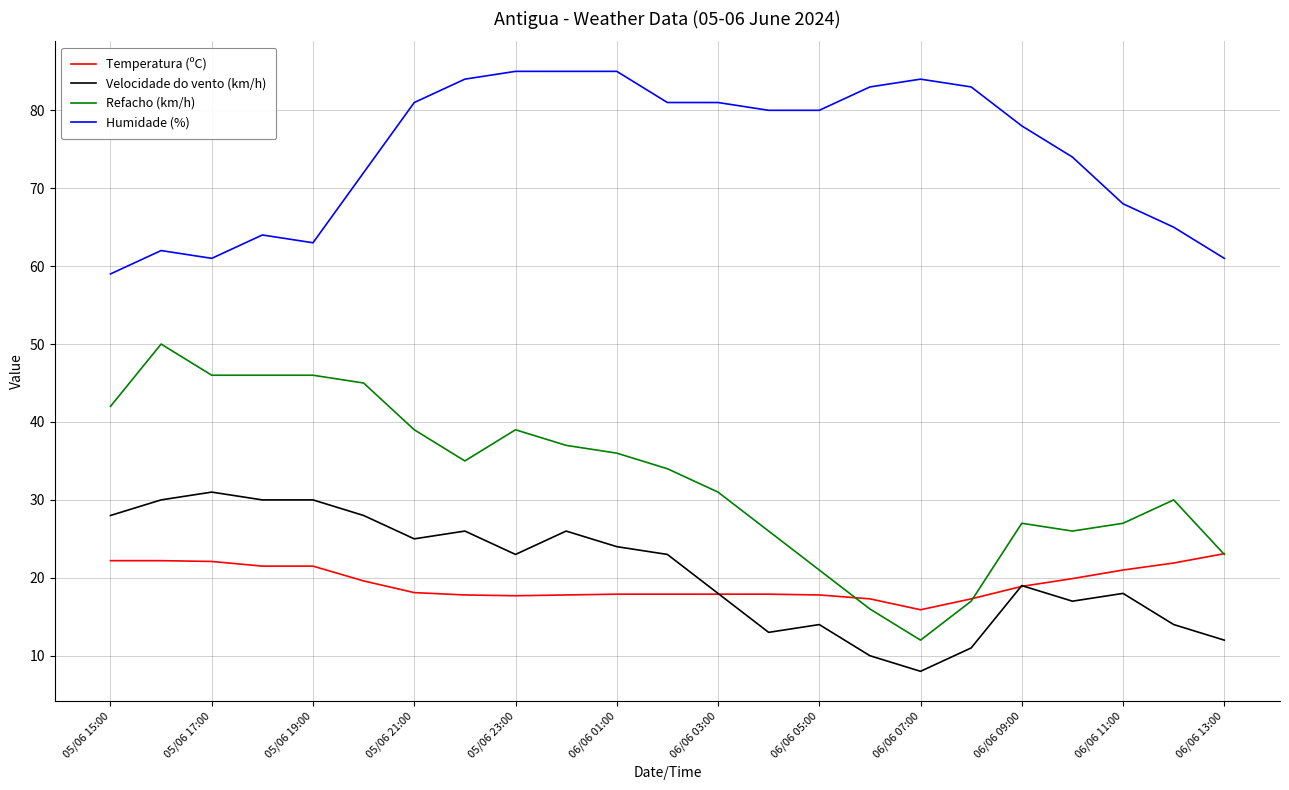

What is the sum of all Humidade (%) values?

1719.0